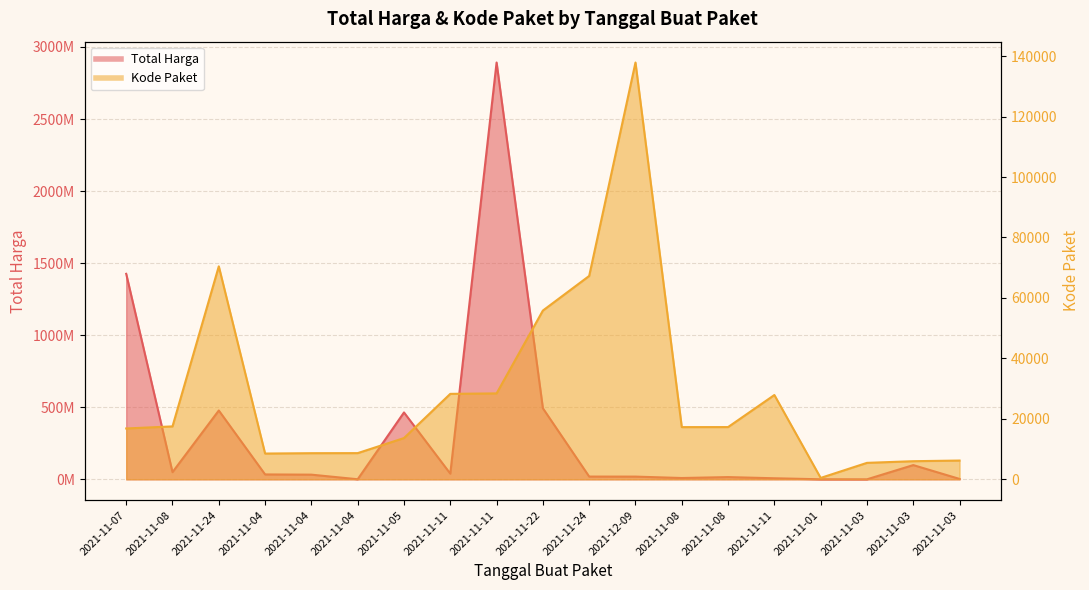

What is the maximum value shown in the chart?

2892122000